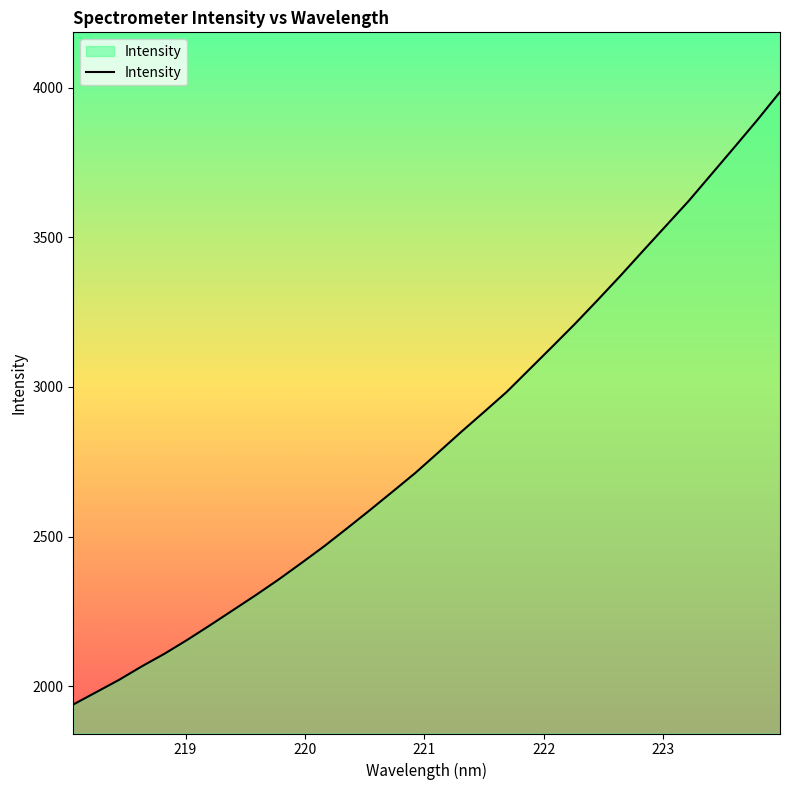

What is the sum of all values?

90357.6